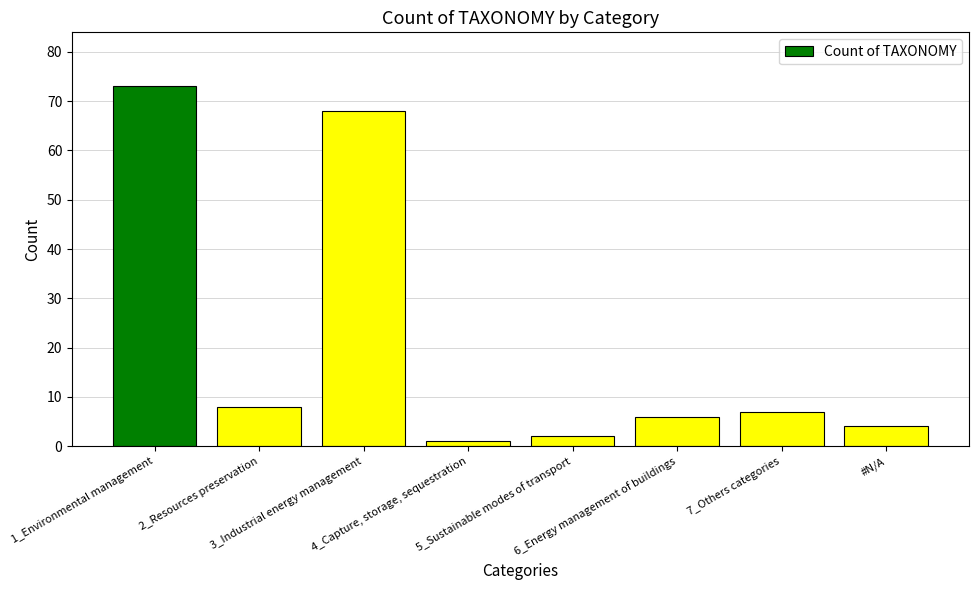

What is the ratio of the value at 2_Resources preservation to the value at 7_Others categories?

1.1